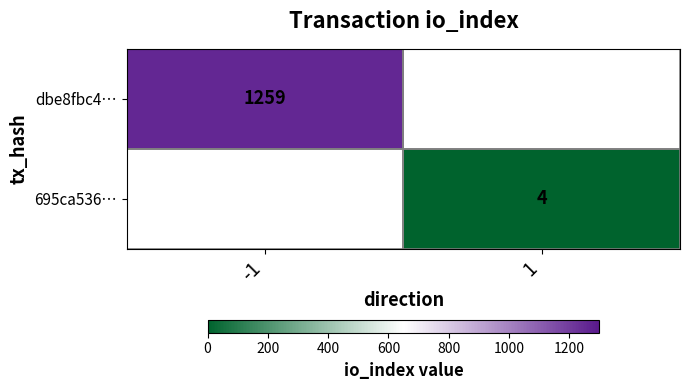

Is it true that dbe8fbc4… equals 1647 at -1?

False